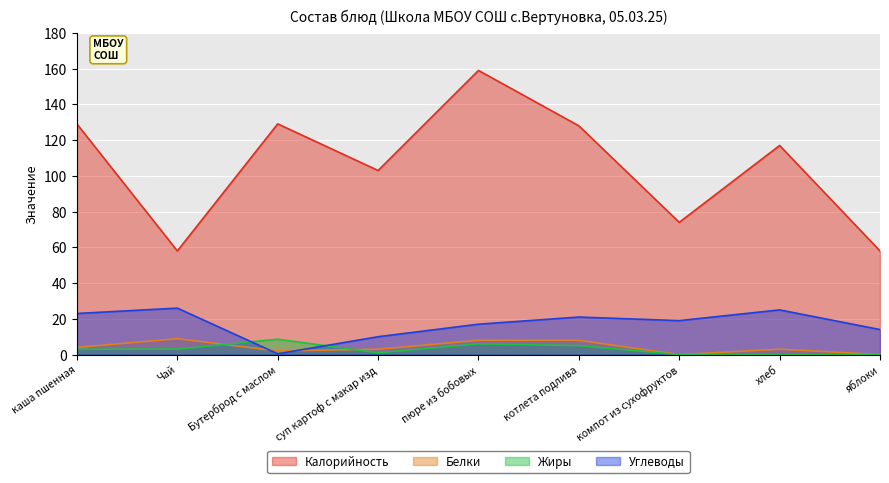

After their last crossing, which series has the higher values: Жиры or Белки?

Белки